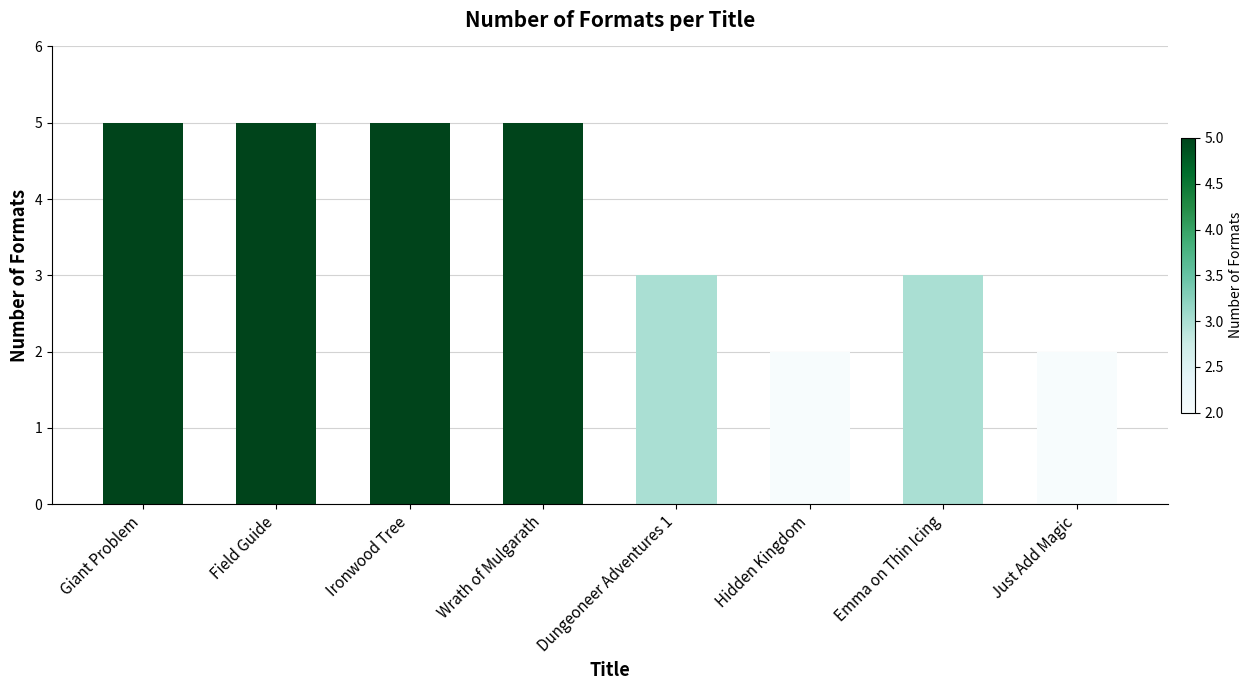

What is the greatest value displayed?

5